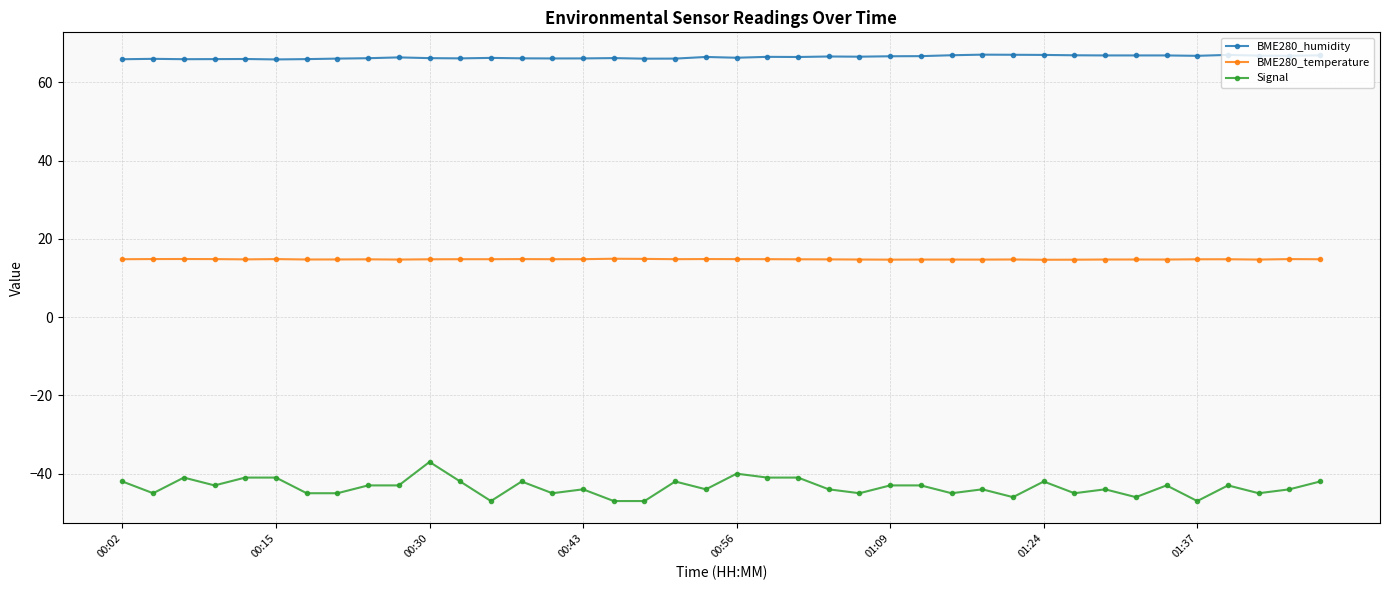

True or false: Signal and BME280_humidity intersect in this chart.

False